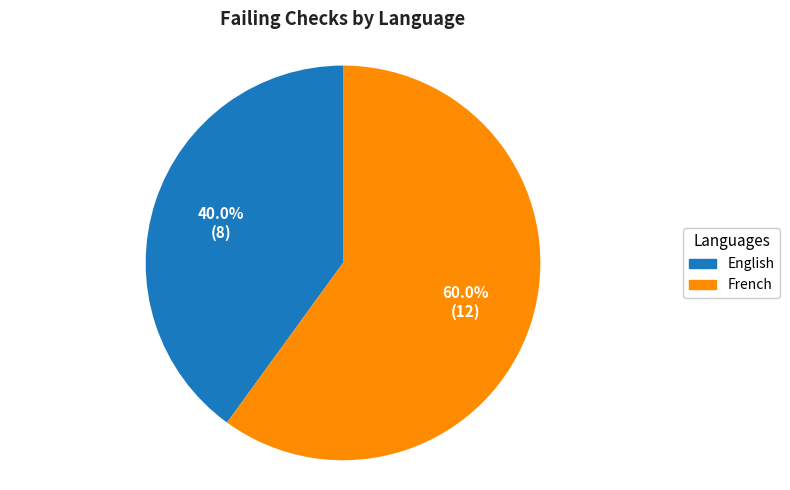

Is there any slice that represents more than half of the pie?

Yes